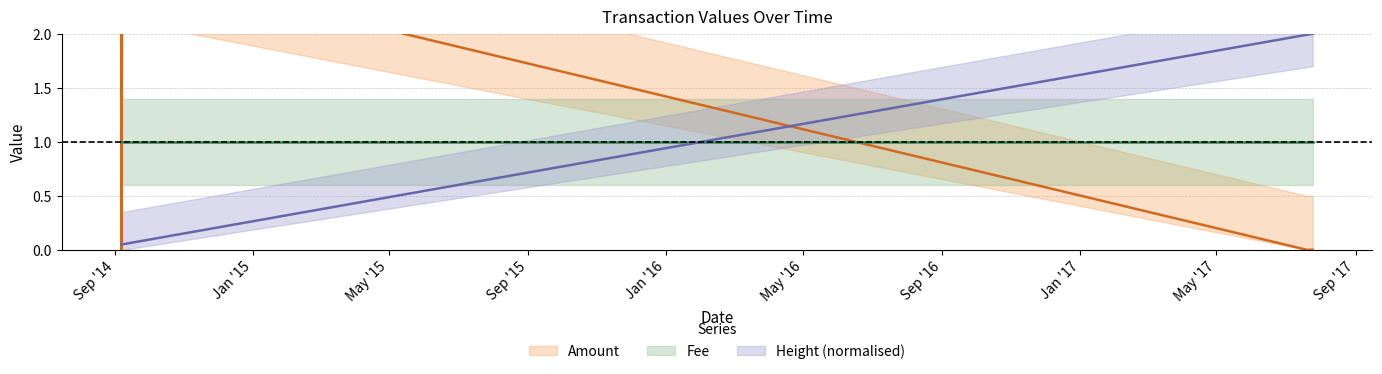

At which category is the sum across all series the highest?

2014-09-07 09:52:32